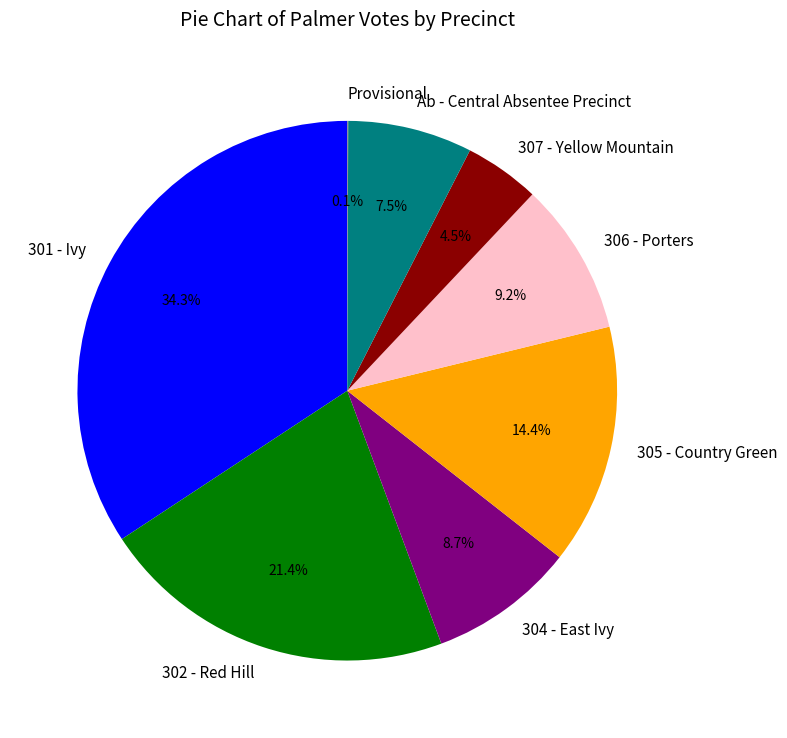

Which has a higher value, 306 - Porters or 301 - Ivy?

301 - Ivy